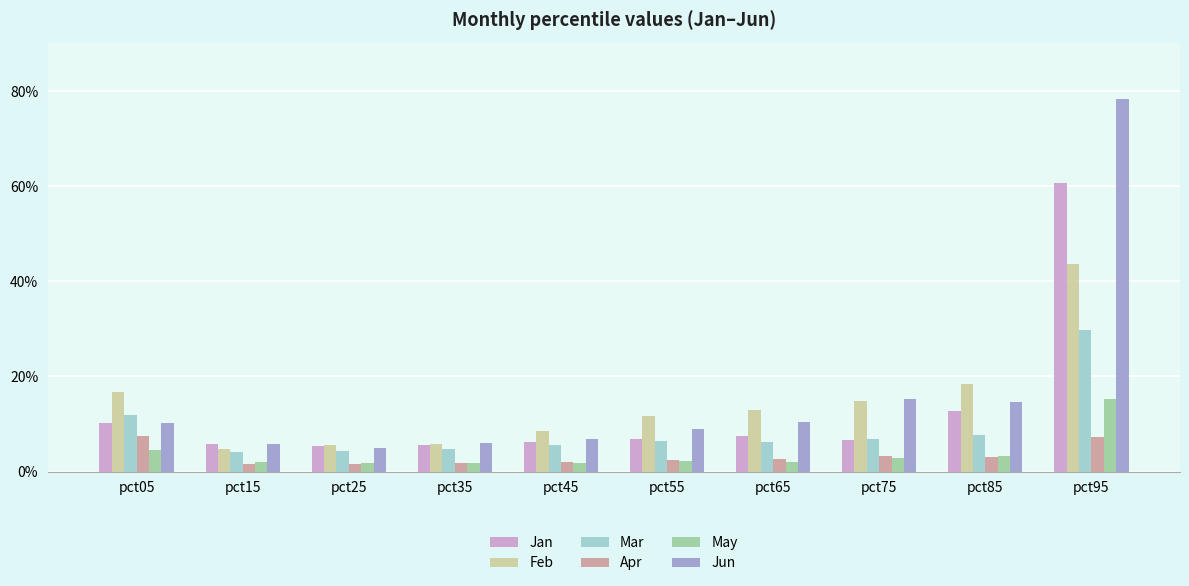

Reading left to right, extract all data points from this chart.

Jan: pct05=0.1	pct15=0.1	pct25=0.1	pct35=0.1	pct45=0.1	pct55=0.1	pct65=0.1	pct75=0.1	pct85=0.1	pct95=0.6
Feb: pct05=0.2	pct15=0.0	pct25=0.1	pct35=0.1	pct45=0.1	pct55=0.1	pct65=0.1	pct75=0.1	pct85=0.2	pct95=0.4
Mar: pct05=0.1	pct15=0.0	pct25=0.0	pct35=0.0	pct45=0.1	pct55=0.1	pct65=0.1	pct75=0.1	pct85=0.1	pct95=0.3
Apr: pct05=0.1	pct15=0.0	pct25=0.0	pct35=0.0	pct45=0.0	pct55=0.0	pct65=0.0	pct75=0.0	pct85=0.0	pct95=0.1
May: pct05=0.0	pct15=0.0	pct25=0.0	pct35=0.0	pct45=0.0	pct55=0.0	pct65=0.0	pct75=0.0	pct85=0.0	pct95=0.2
Jun: pct05=0.1	pct15=0.1	pct25=0.0	pct35=0.1	pct45=0.1	pct55=0.1	pct65=0.1	pct75=0.2	pct85=0.1	pct95=0.8